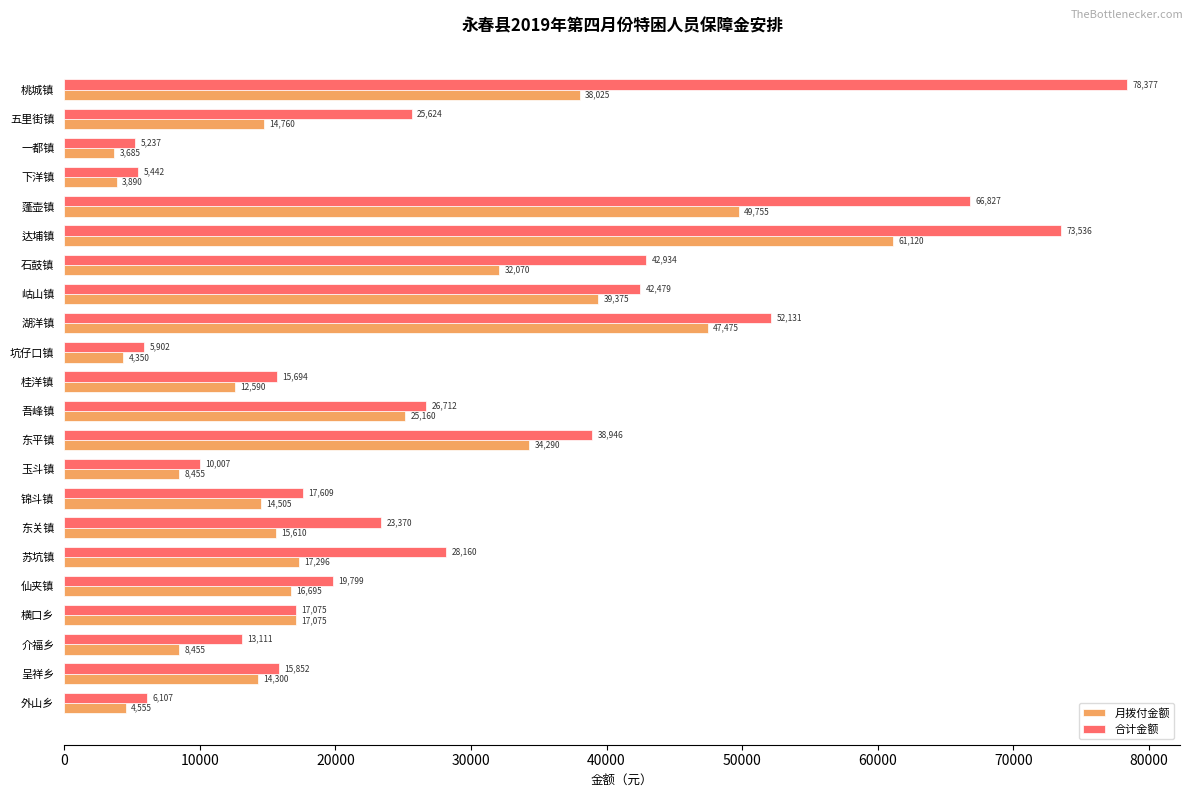

List the series in order of their overall mean, lowest first.

月拨付金额, 合计金额